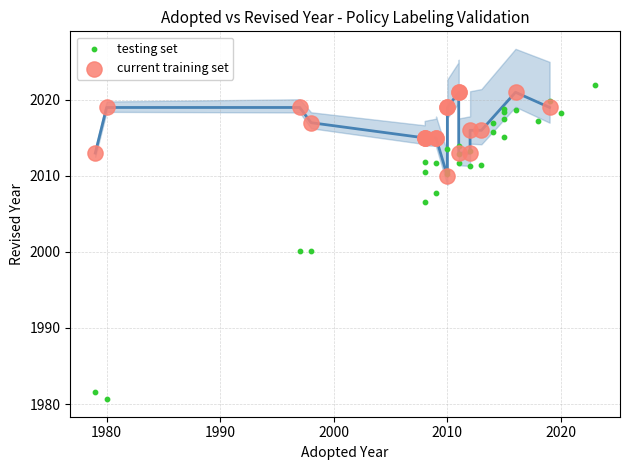

Which series has the largest Y range (max minus min)?

testing set